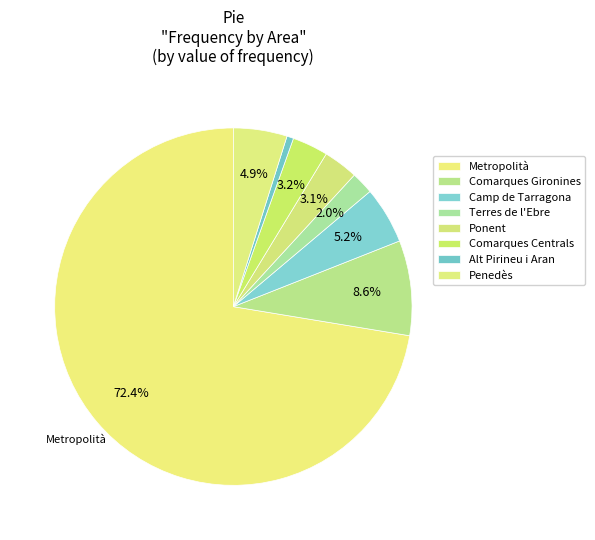

Is Metropolità the majority of the pie?

Yes